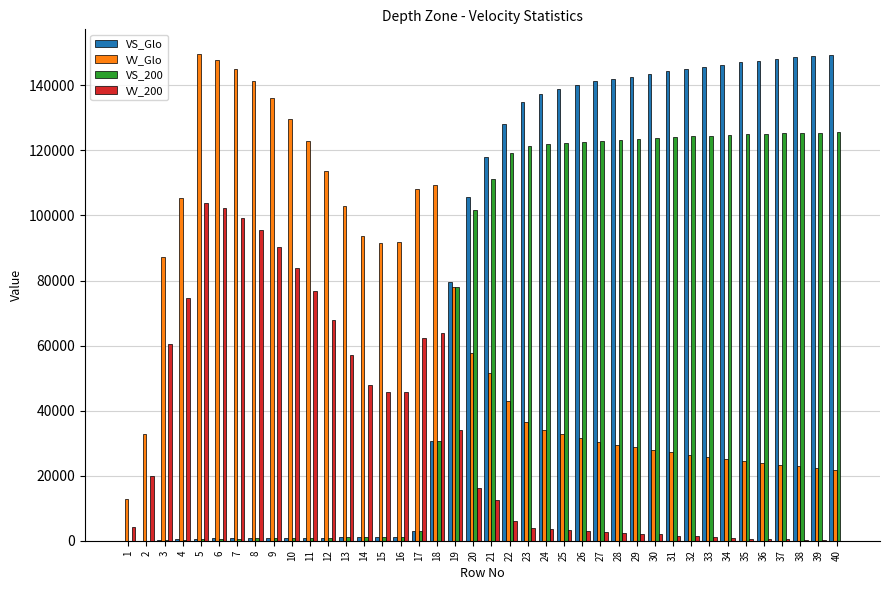

What is the sum of all VS_Glo values?

3069048